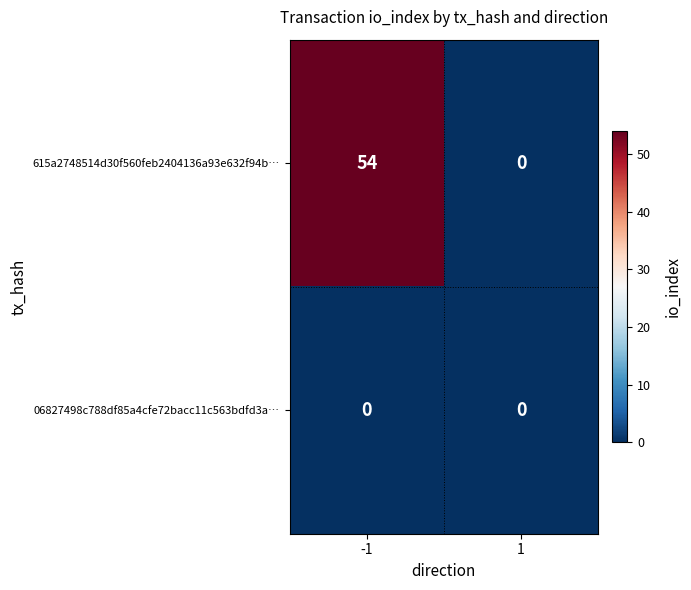

What value does the 615a2748514d30f560feb2404136a93e632f94b… series have at -1?

54